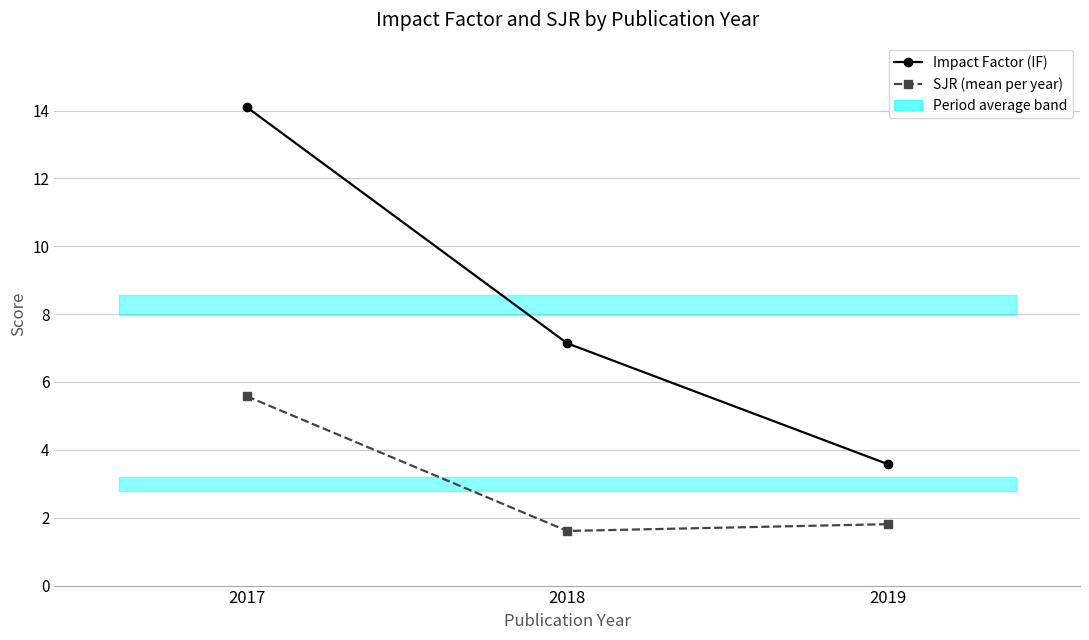

What is the value of the SJR (mean per year) point at the 1st from the left?

5.6